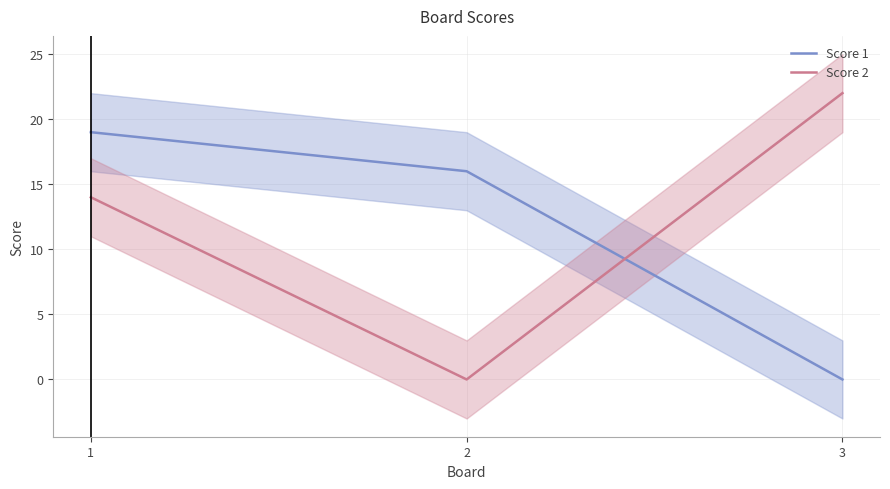

Which series changed the most between 2 and 3?

Score 2